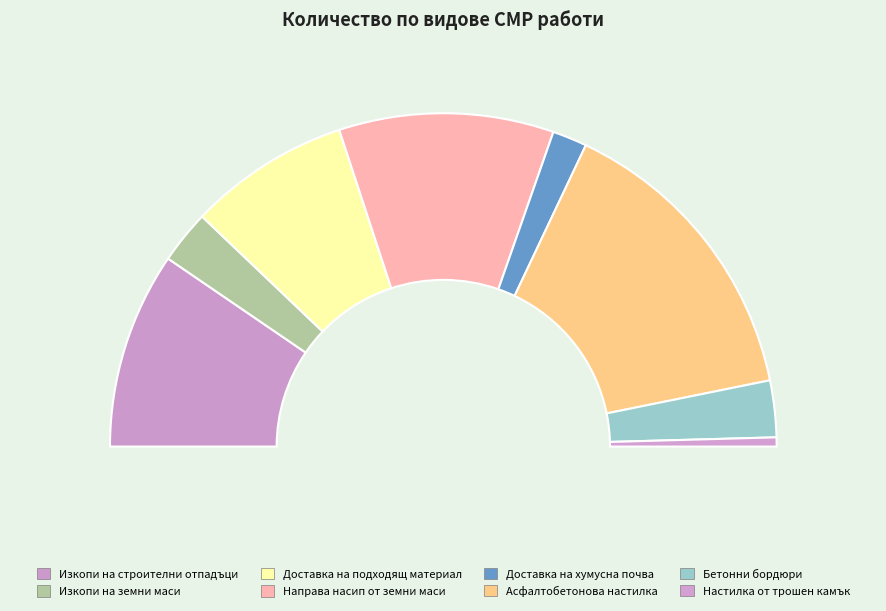

How many segments does this pie chart have?

8